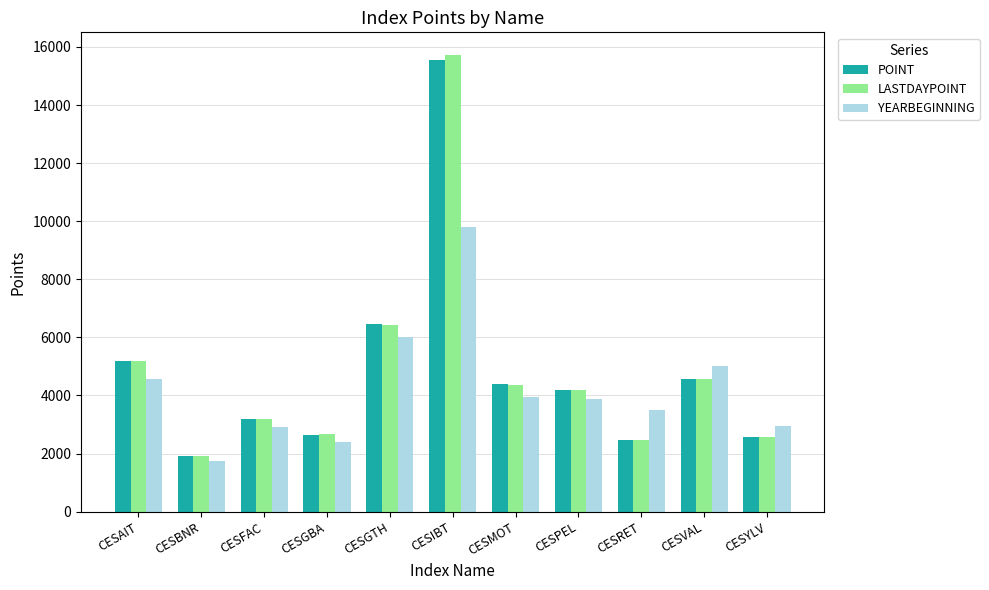

What is the value of the YEARBEGINNING bar at the 11th from the left?

2953.6